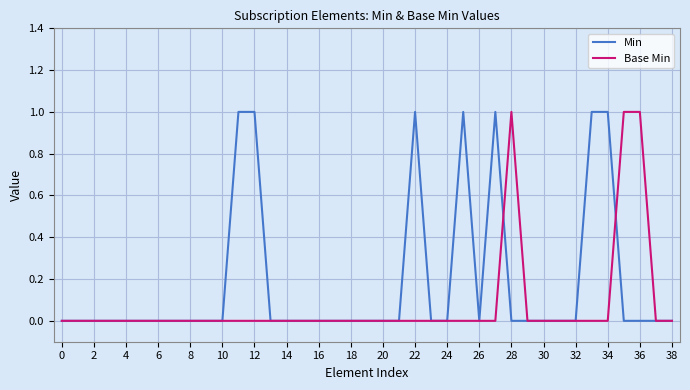

How many lines are shown in the chart?

2